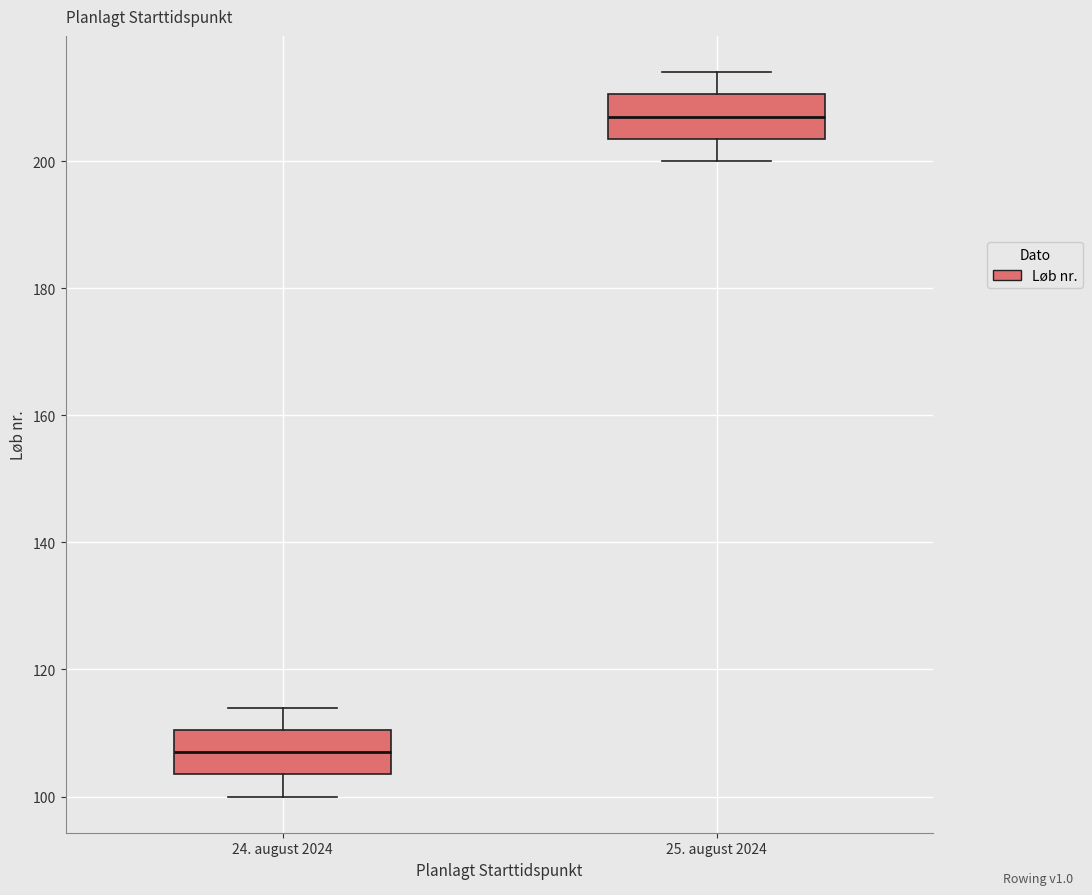

Which box's median line is the lowest?

24. august 2024